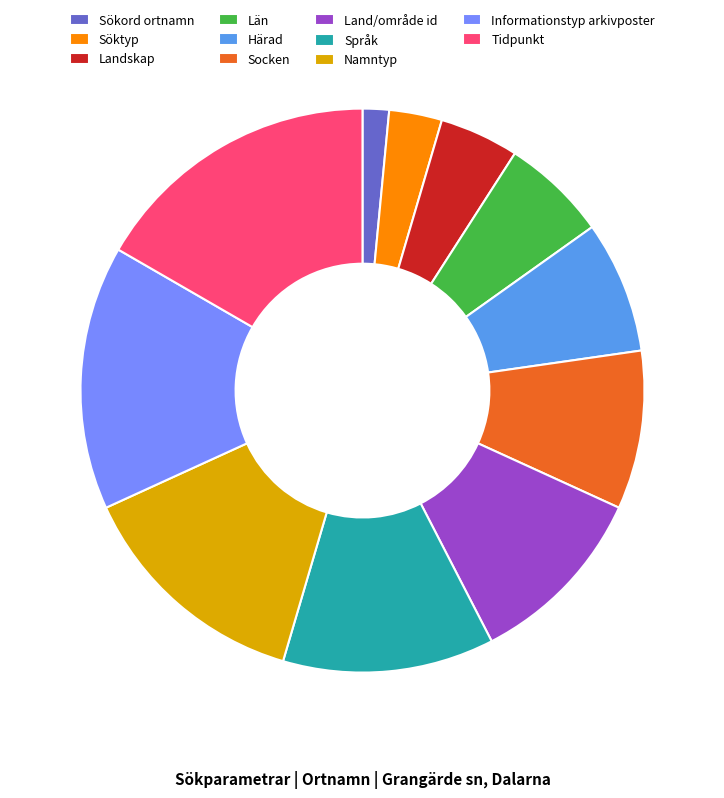

Is there any slice that represents more than half of the pie?

No